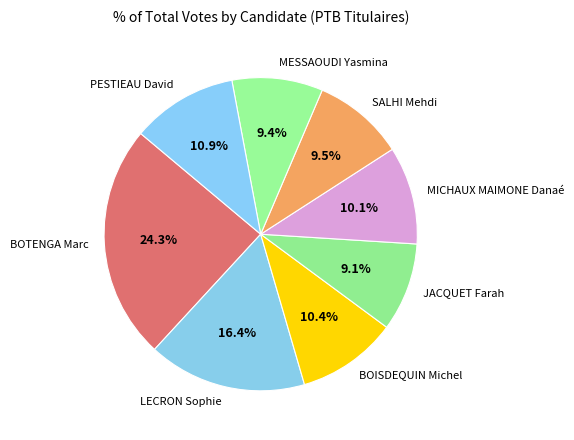

Which category has the biggest portion of the pie?

BOTENGA Marc